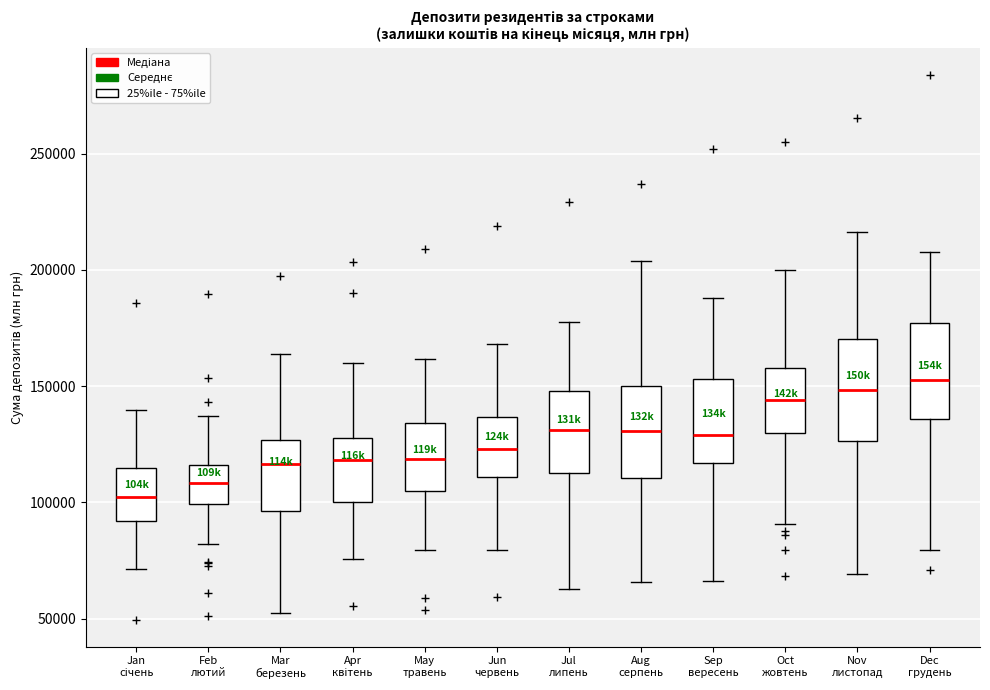

Which box has the lowest median line?

Jan січень